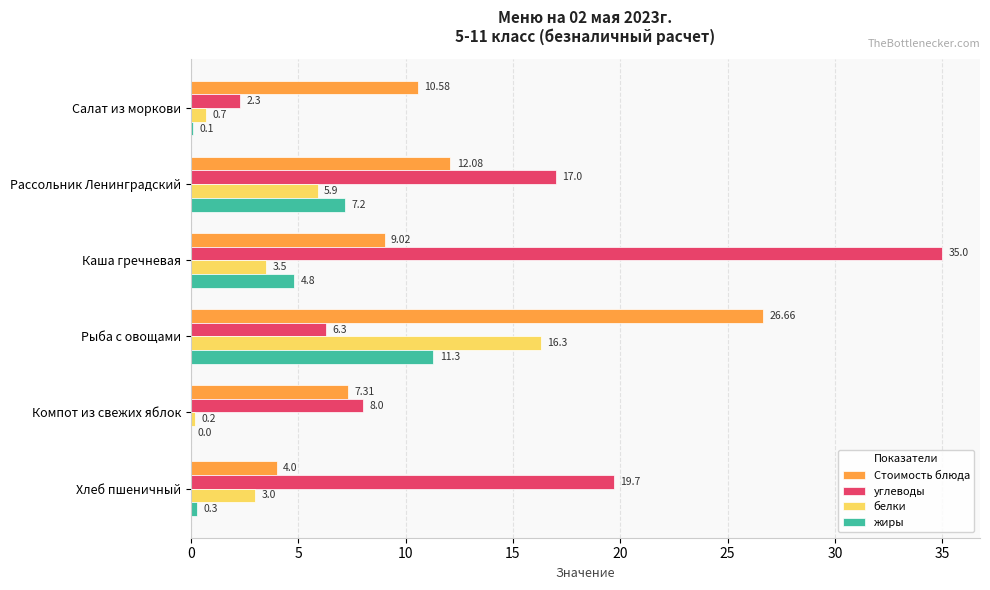

What is the sum of the Стоимость блюда values at Компот из свежих яблок and Хлеб пшеничный?

11.3